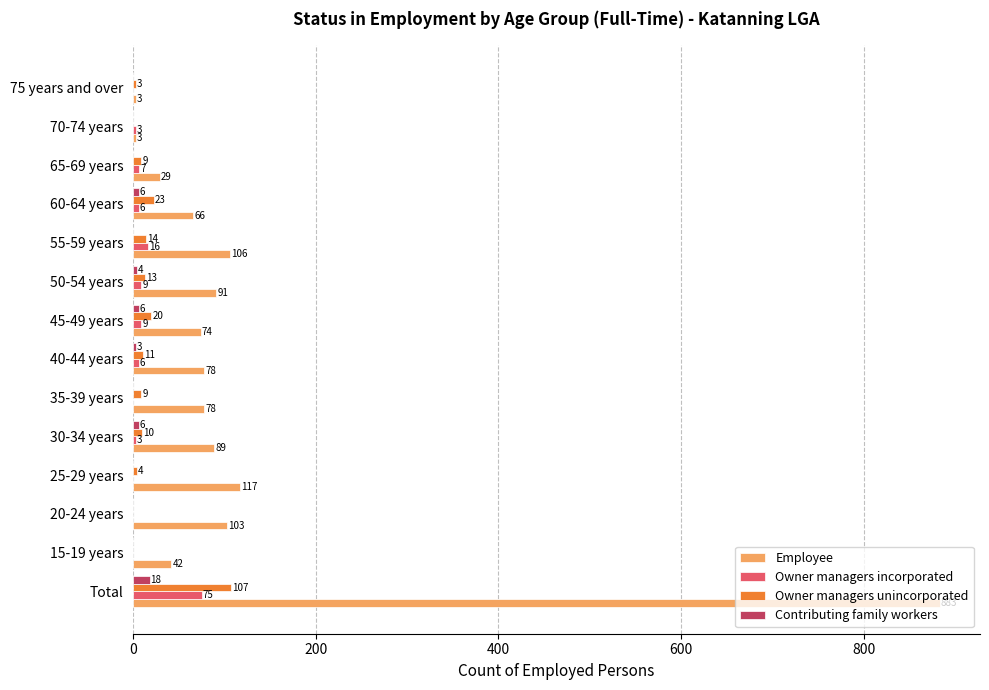

What is the sum of the Owner managers unincorporated values at 30-34 years and Total?

117